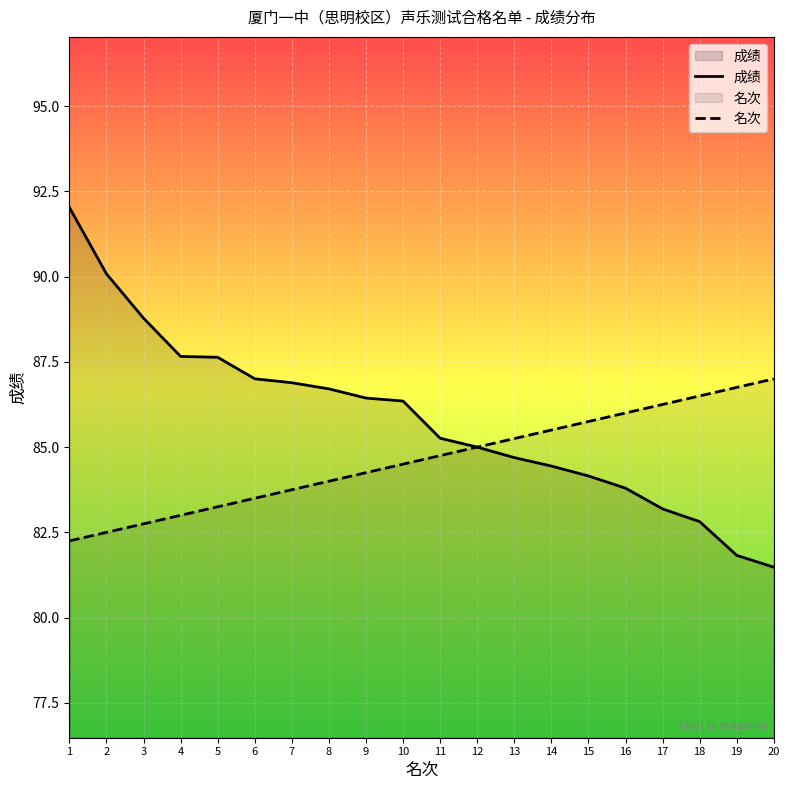

Reading left to right, extract all data points from this chart.

成绩: 1=92.0	2=90.1	3=88.8	4=87.7	5=87.6	6=87.0	7=86.9	8=86.7	9=86.4	10=86.3	11=85.3	12=85.0	13=84.7	14=84.4	15=84.2	16=83.8	17=83.2	18=82.8	19=81.8	20=81.5
名次: 1=82.2	2=82.5	3=82.8	4=83.0	5=83.2	6=83.5	7=83.8	8=84.0	9=84.2	10=84.5	11=84.8	12=85.0	13=85.2	14=85.5	15=85.8	16=86.0	17=86.2	18=86.5	19=86.8	20=87.0